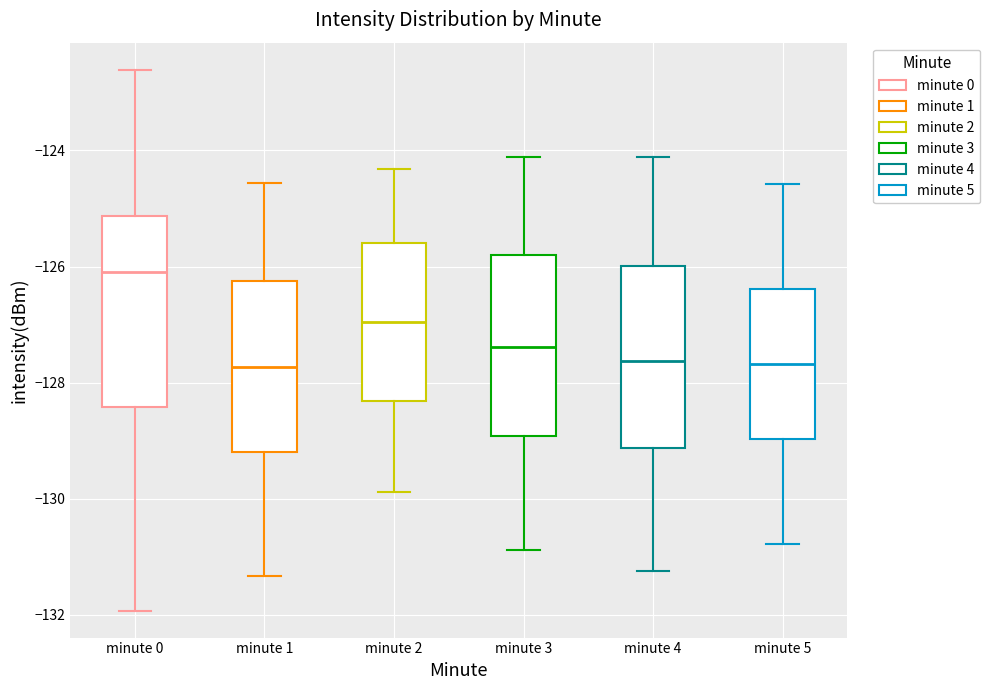

Reading left to right, transcribe this box plot: for each box, give where its median line is, the range the box spans, and where its two whiskers end, as read against the y-axis. The values are not printed on the chart, so give them approximately, as read against the axis.

minute 0: median -126.0, box -128.4 to -125.2, whiskers -132.0 to -122.6
minute 1: median -127.8, box -129.2 to -126.2, whiskers -131.4 to -124.6
minute 2: median -127.0, box -128.4 to -125.6, whiskers -129.8 to -124.4
minute 3: median -127.4, box -129.0 to -125.8, whiskers -130.8 to -124.2
minute 4: median -127.6, box -129.2 to -126.0, whiskers -131.2 to -124.2
minute 5: median -127.6, box -129.0 to -126.4, whiskers -130.8 to -124.6